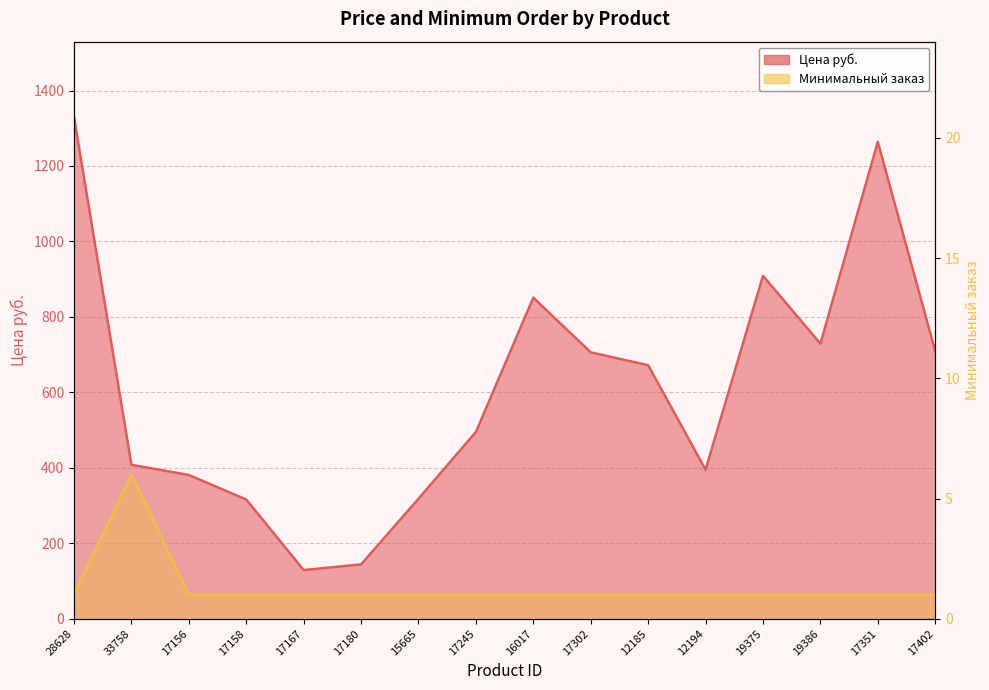

True or false: Цена руб. and Минимальный заказ cross at least once.

False